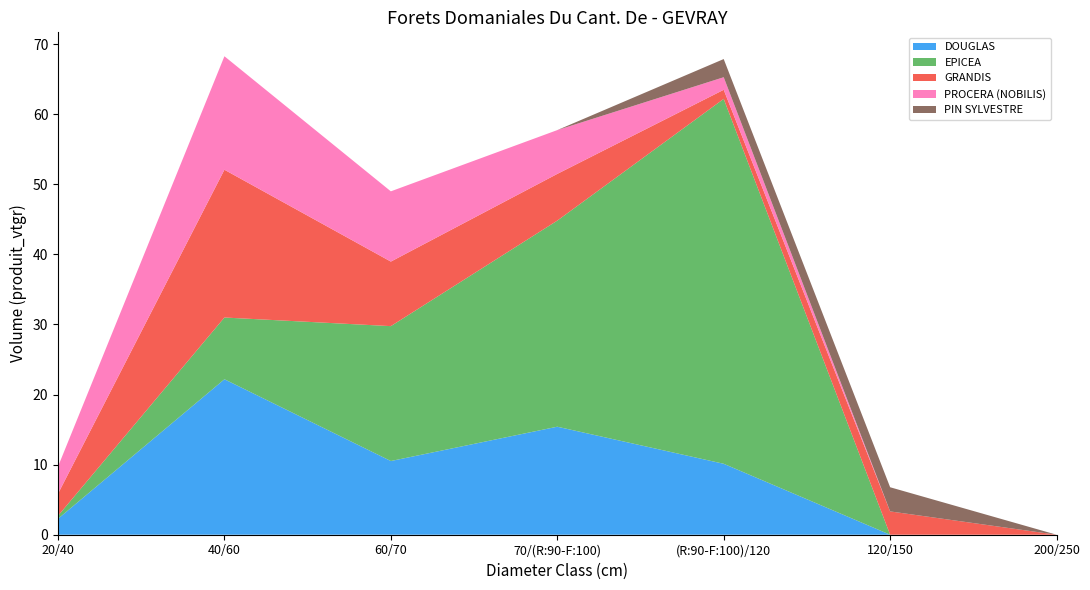

Reading left to right, list all the values displayed in this chart.

DOUGLAS: 20/40=2.3	40/60=22.2	60/70=10.5	70/(R:90-F:100)=15.4	(R:90-F:100)/120=10.1	120/150=0.0	200/250=0.0
EPICEA: 20/40=0.4	40/60=8.8	60/70=19.2	70/(R:90-F:100)=29.4	(R:90-F:100)/120=52.1	120/150=0.0	200/250=0.0
GRANDIS: 20/40=3.1	40/60=21.1	60/70=9.2	70/(R:90-F:100)=6.7	(R:90-F:100)/120=1.3	120/150=3.3	200/250=0.0
PROCERA (NOBILIS): 20/40=3.9	40/60=16.2	60/70=10.0	70/(R:90-F:100)=6.2	(R:90-F:100)/120=1.8	120/150=0.0	200/250=0.0
PIN SYLVESTRE: 20/40=0.0	40/60=0.0	60/70=0.0	70/(R:90-F:100)=0.0	(R:90-F:100)/120=2.6	120/150=3.4	200/250=0.0